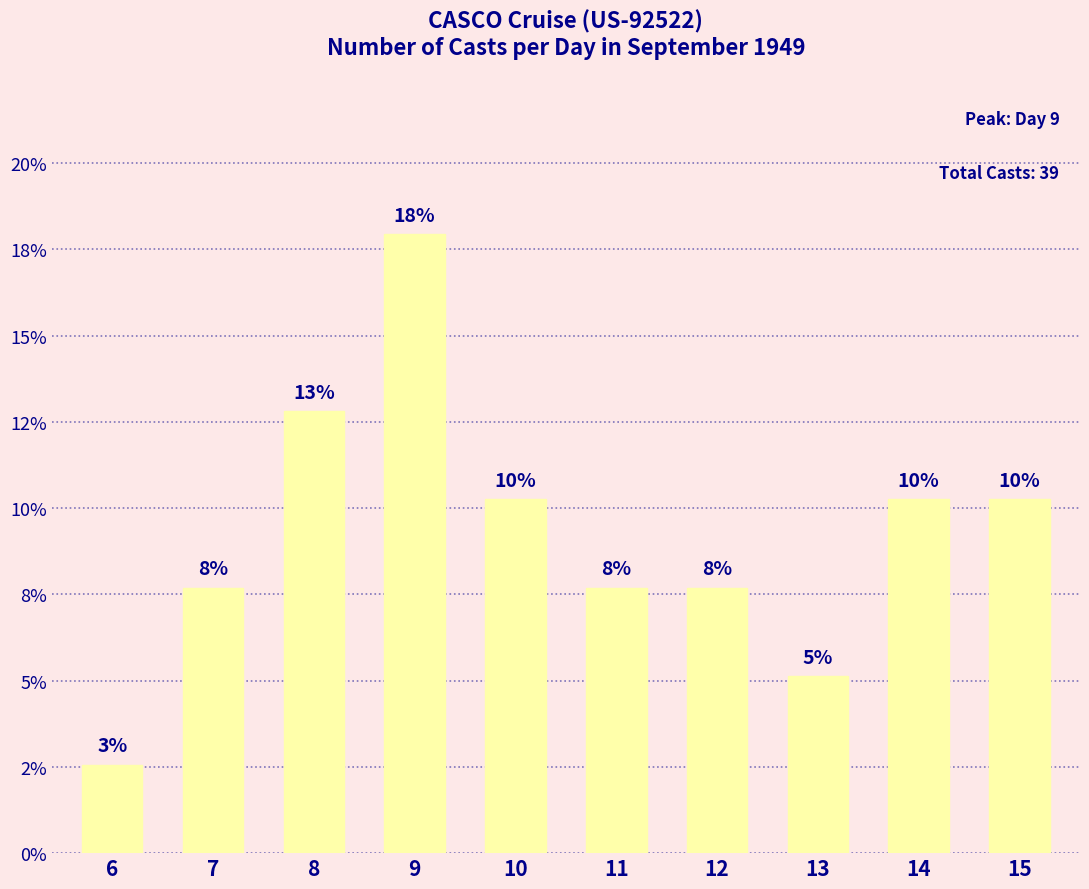

Is it true that the value at 10 is 6.1?

False